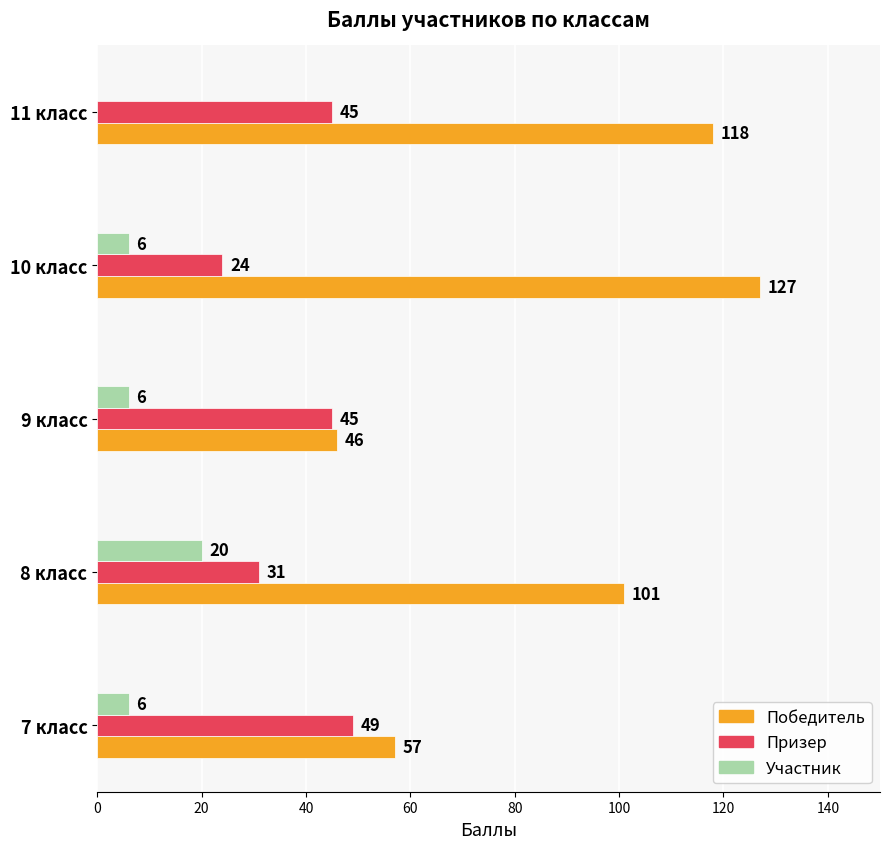

At which label is Победитель closest to 86?

8 класс